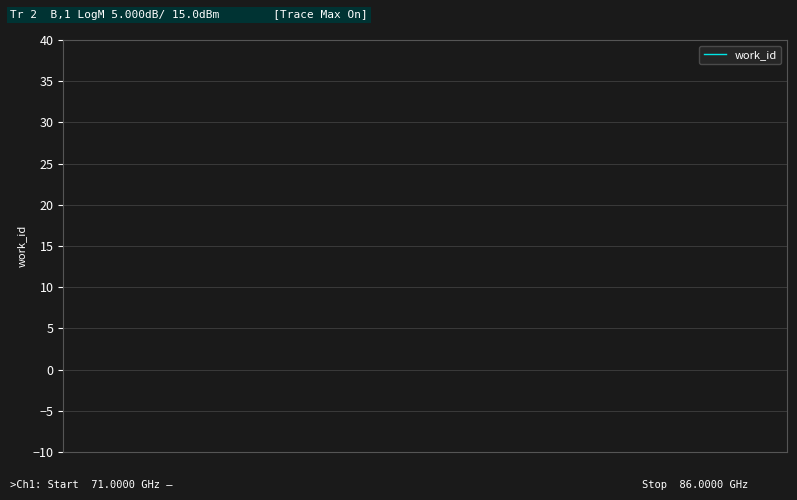

How many lines are shown in the chart?

1